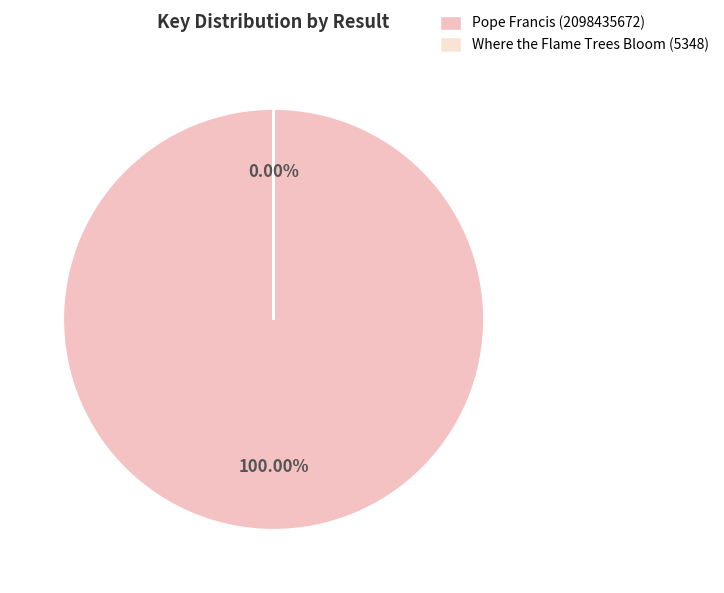

True or false: Where the Flame Trees Bloom (5348) accounts for 1% of the total.

False